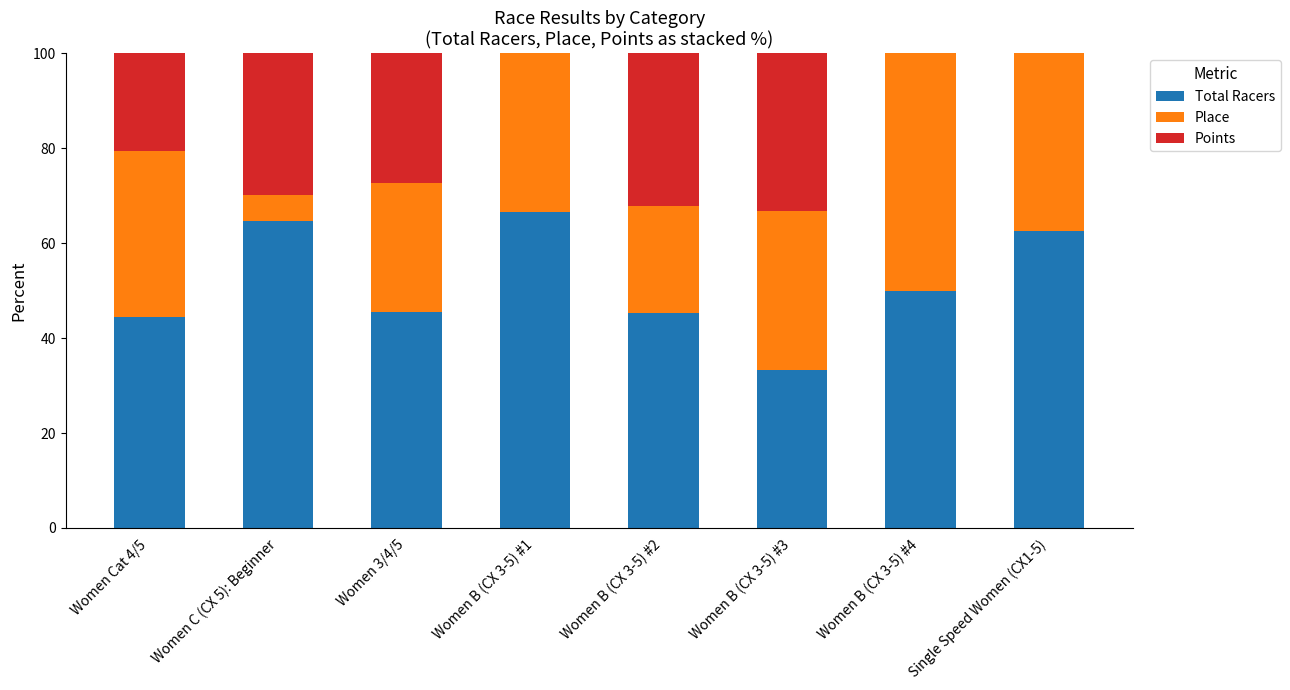

What is the highest value of the Total Racers series?

66.7